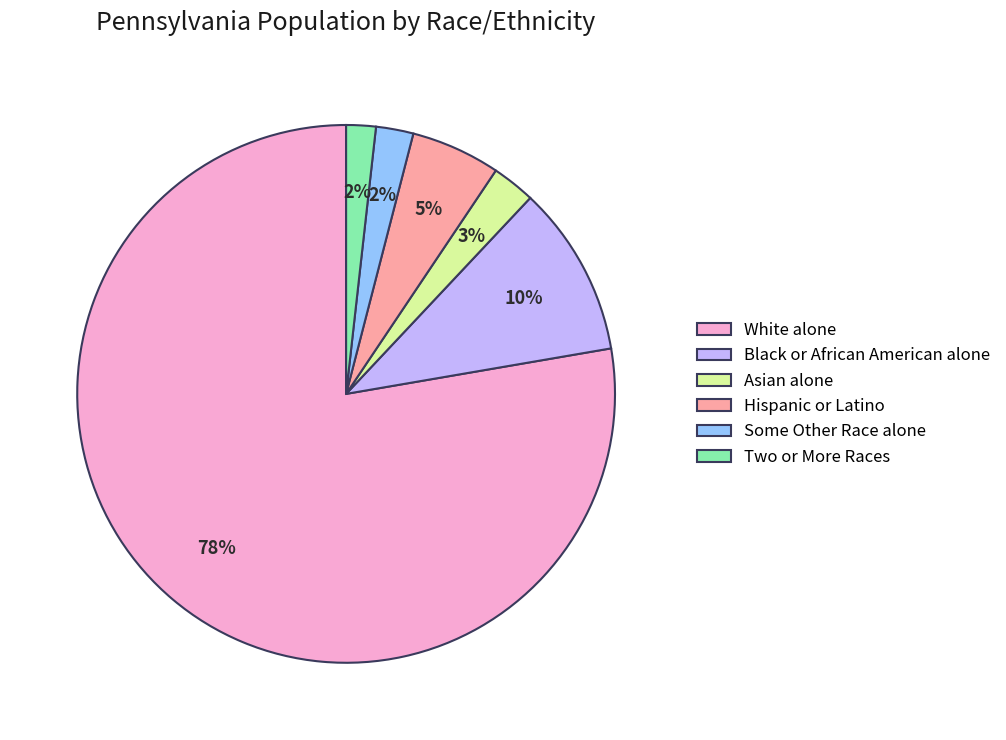

Is there a majority slice in this chart?

Yes